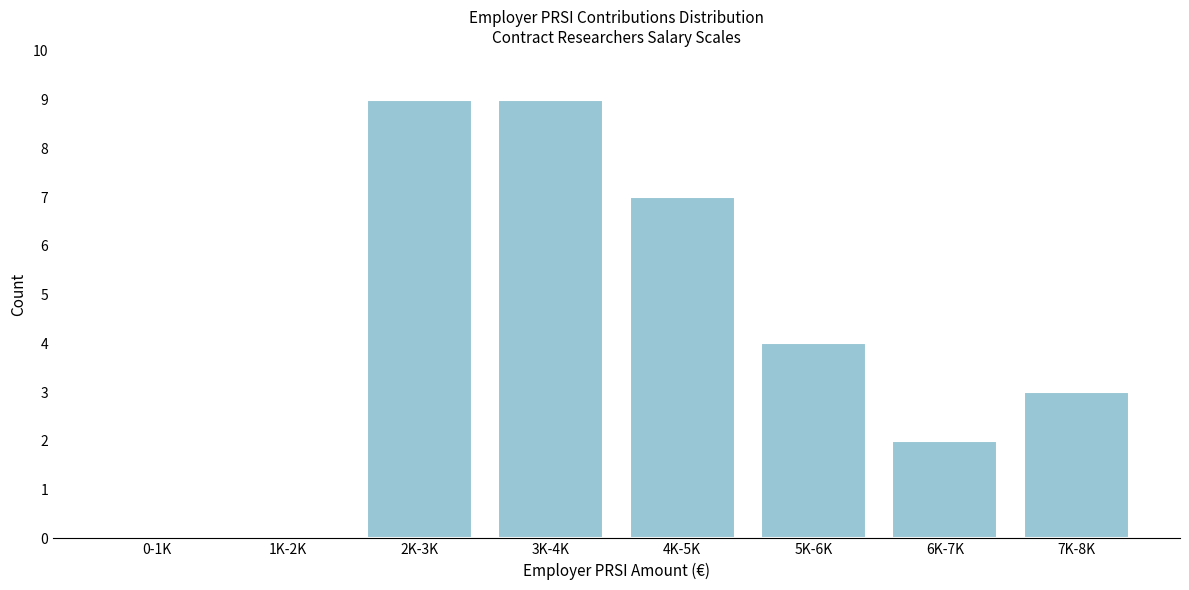

Reading right to left, extract all data points from this chart.

7K-8K=3	6K-7K=2	5K-6K=4	4K-5K=7	3K-4K=9	2K-3K=9	1K-2K=0	0-1K=0